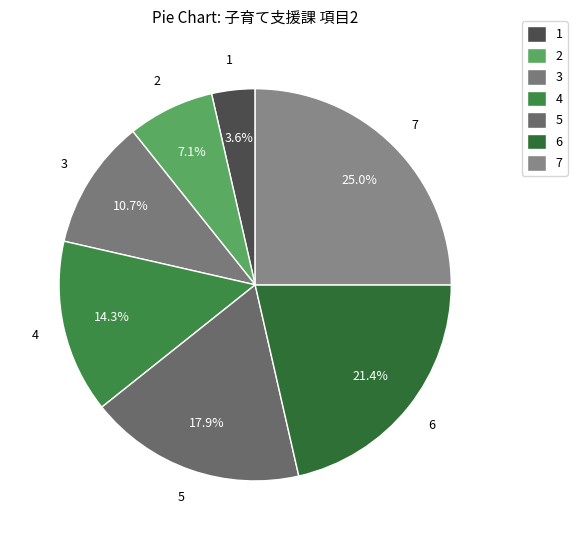

Which category has the biggest portion of the pie?

7